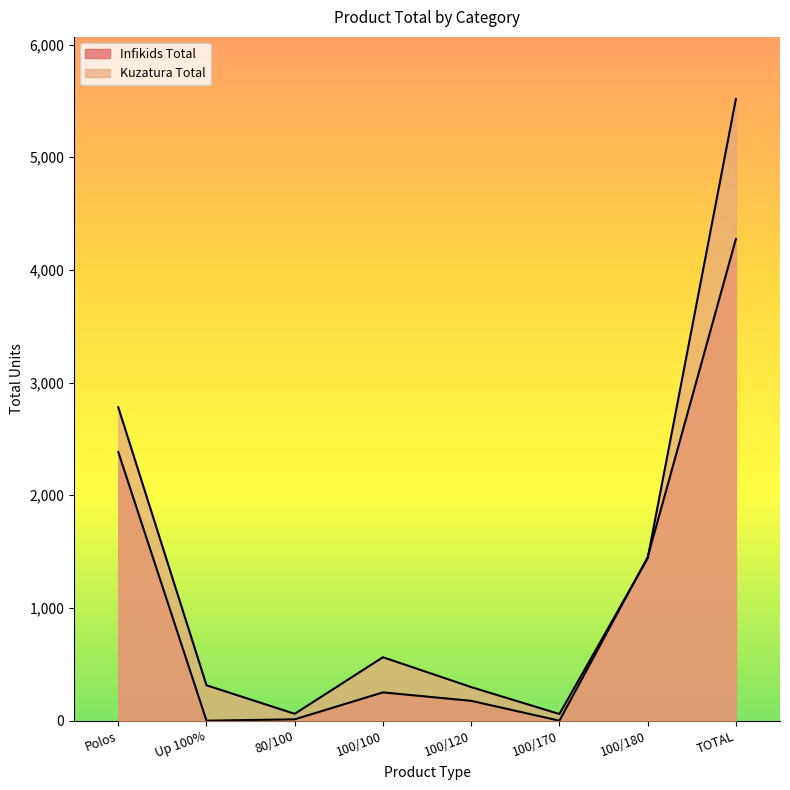

At which category is the sum across all series the highest?

TOTAL